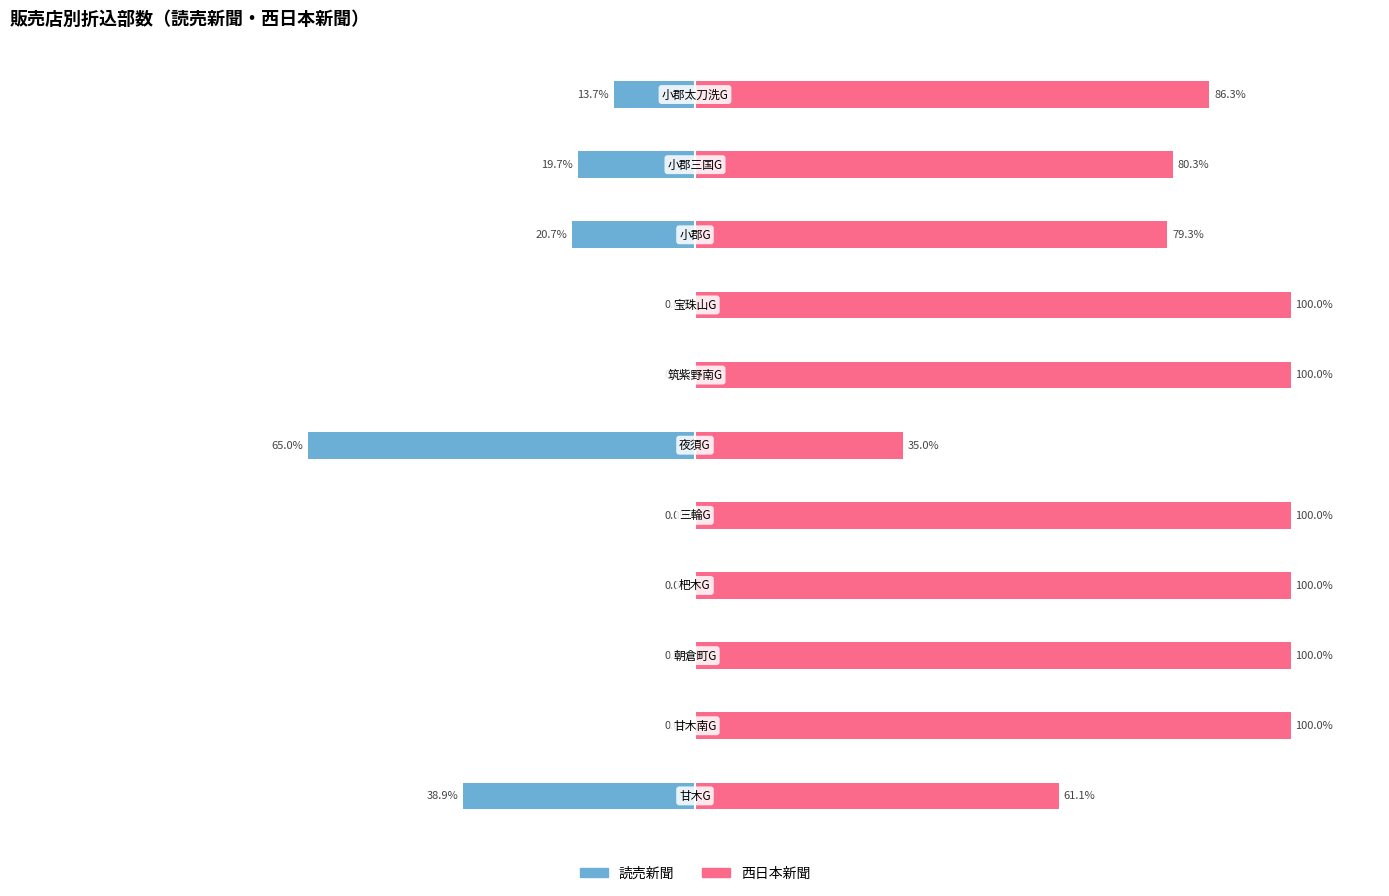

Which series has the largest total across all categories?

西日本新聞